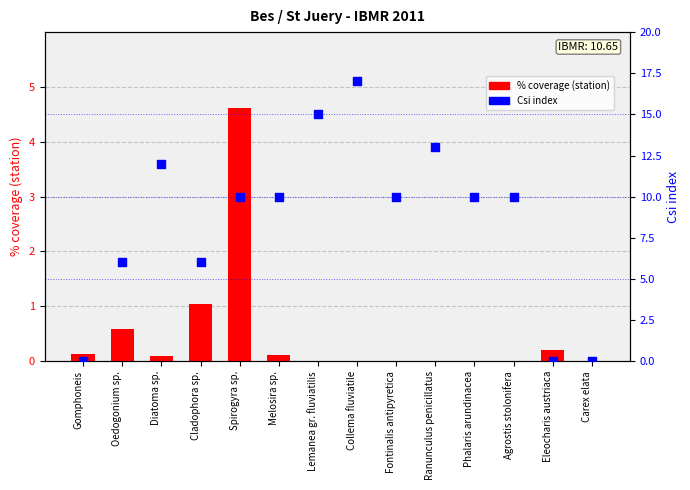

Which series has the largest total across all categories?

Csi index